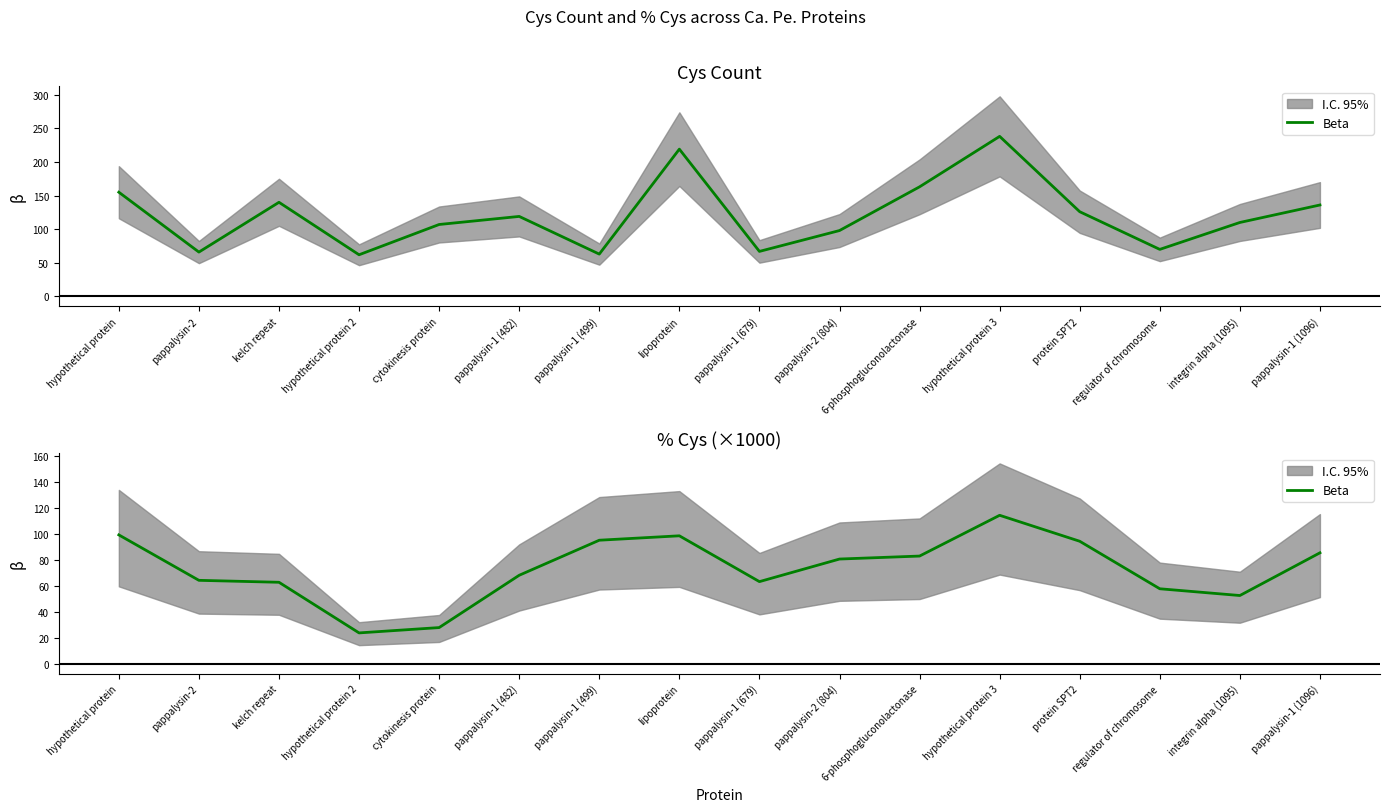

How many categories are shown in the chart?

16